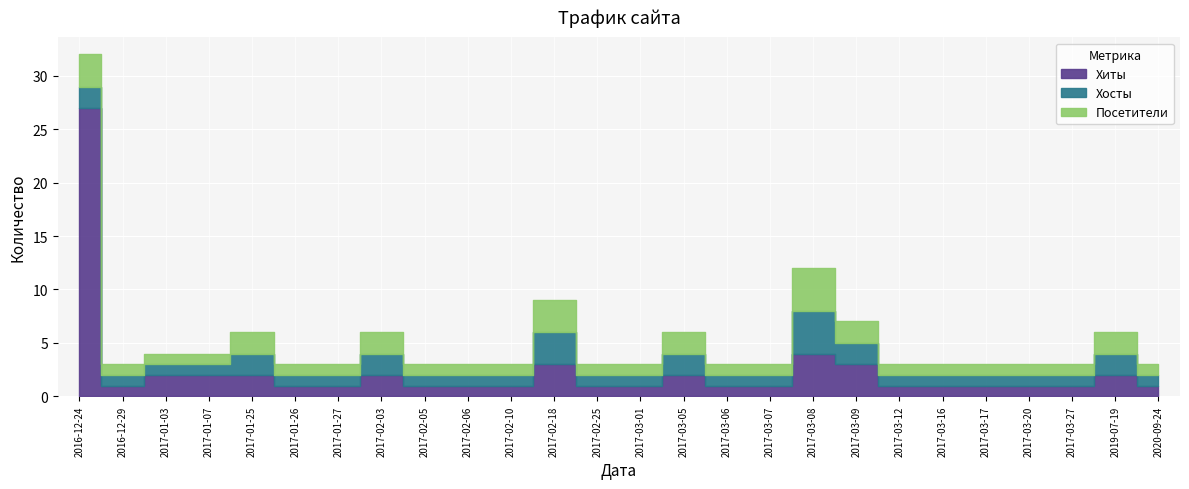

What is the sum of all Хосты values?

37